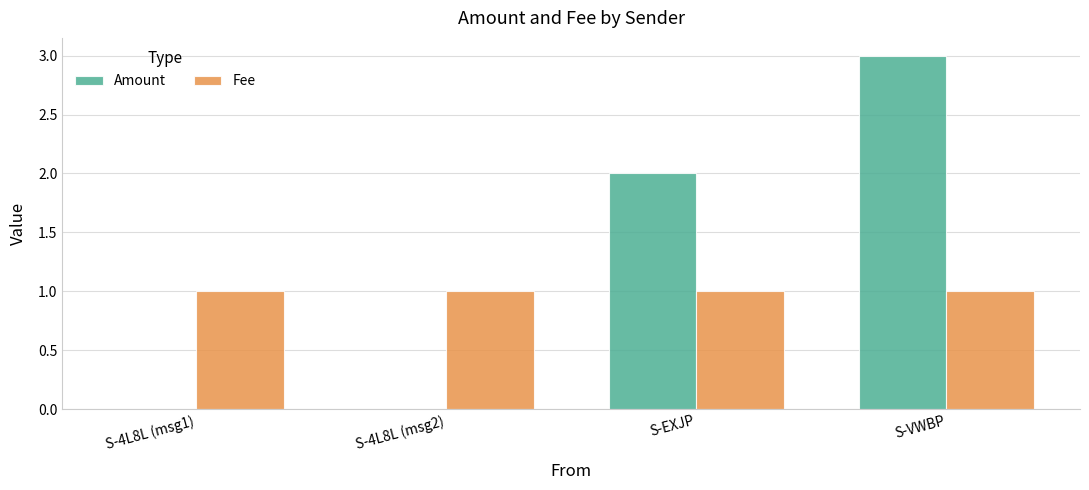

At which category is the sum across all series the highest?

S-VWBP